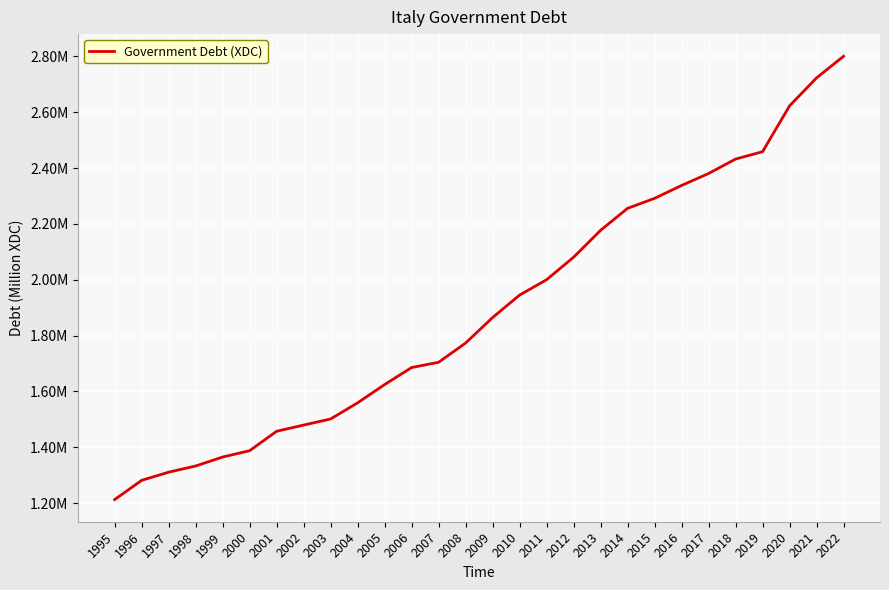

Reading left to right, extract all data points from this chart.

1212328.5	1281189.4	1310438.2	1332602.6	1364711.8	1387438.0	1457066.2	1479235.1	1501055.8	1558966.4	1624385.9	1685353.1	1704272.0	1773182.1	1864536.7	1945005.9	2000079.1	2080599.9	2176986.8	2255830.7	2291577.9	2337755.3	2380590.2	2432347.8	2458719.6	2622976.6	2723204.7	2800586.1